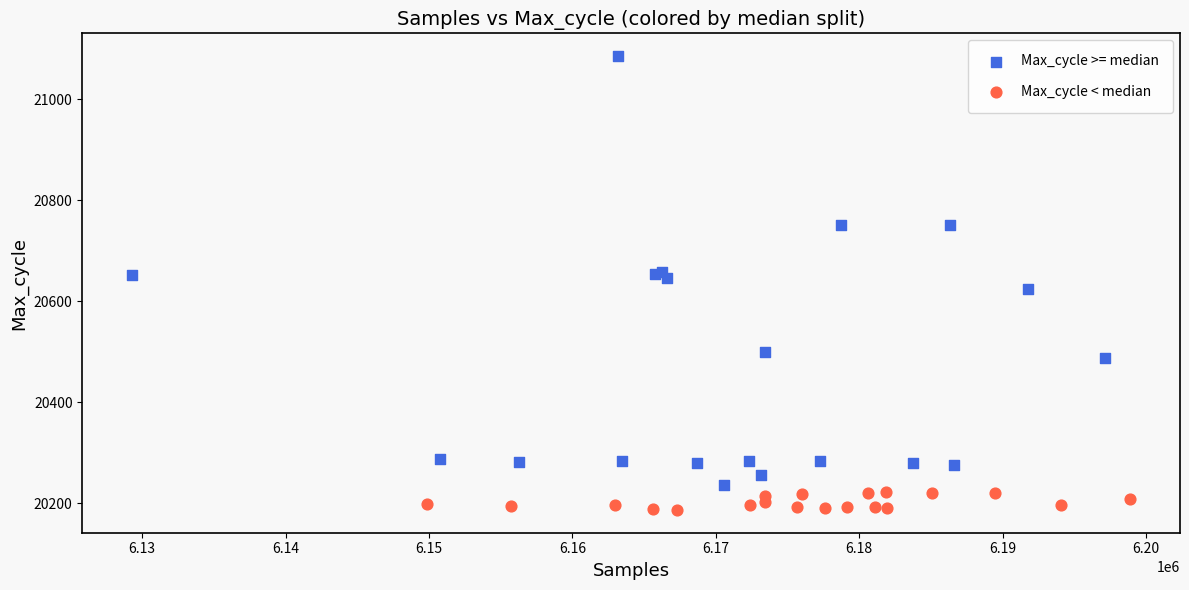

Which series has the widest spread of Y values?

Max_cycle >= median